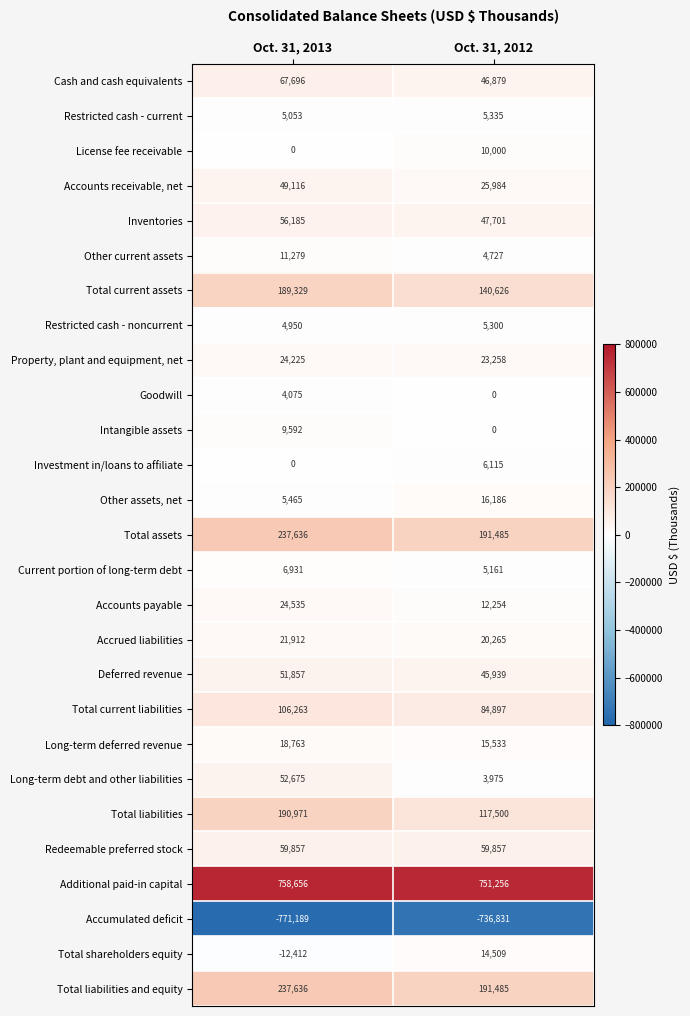

Read the Total shareholders equity value at Oct. 31, 2012.

14509